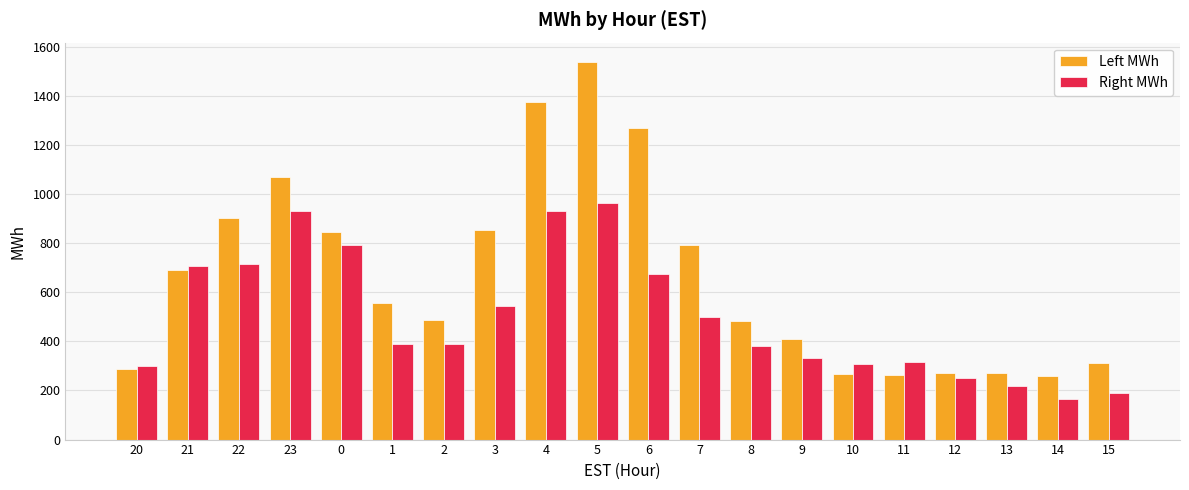

Is it true that Right MWh equals 268.5 at 15?

False